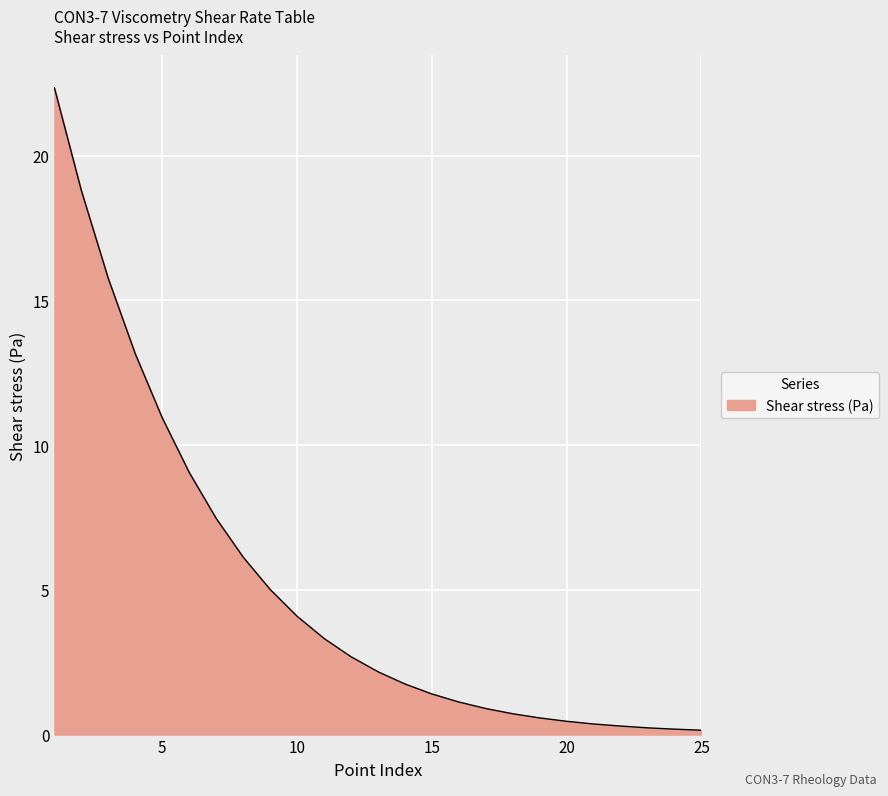

What is the difference between the second highest and minimum values?

18.6